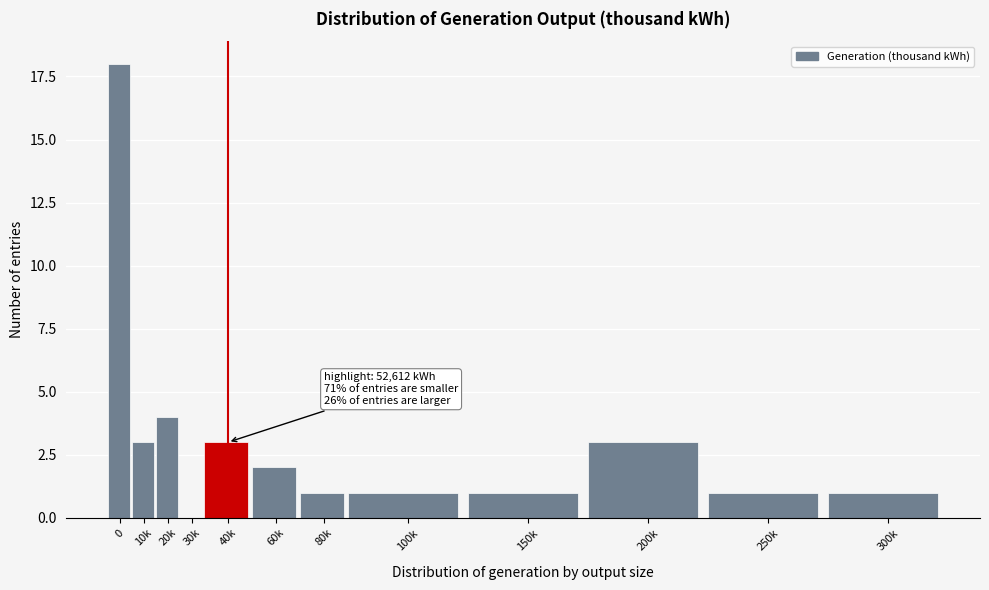

Reading left to right, list all the values displayed in this chart.

0=18	10k=3	20k=4	30k=0	40k=3	60k=2	80k=1	100k=1	150k=1	200k=3	250k=1	300k=1